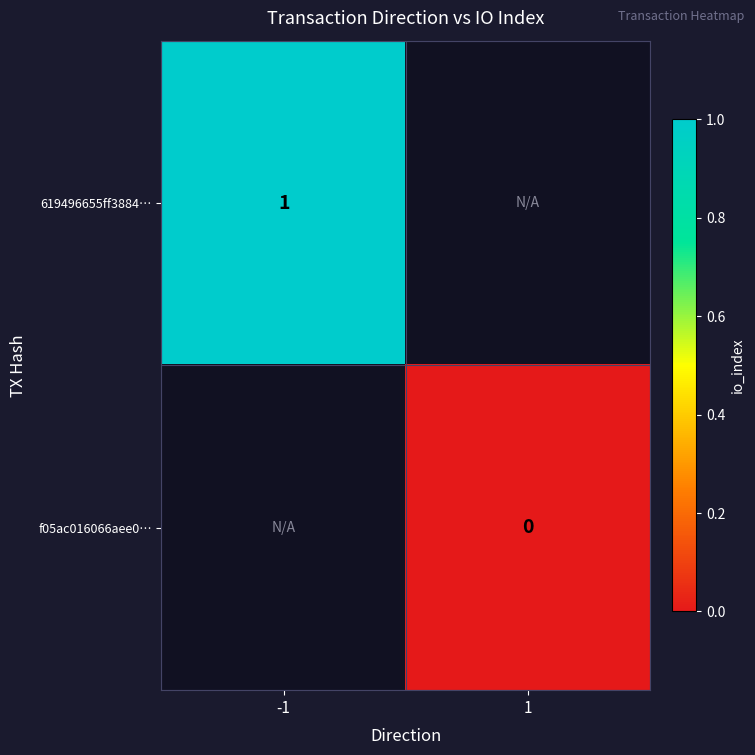

The value of 619496655ff3884… at -1 is 1. True or false?

True